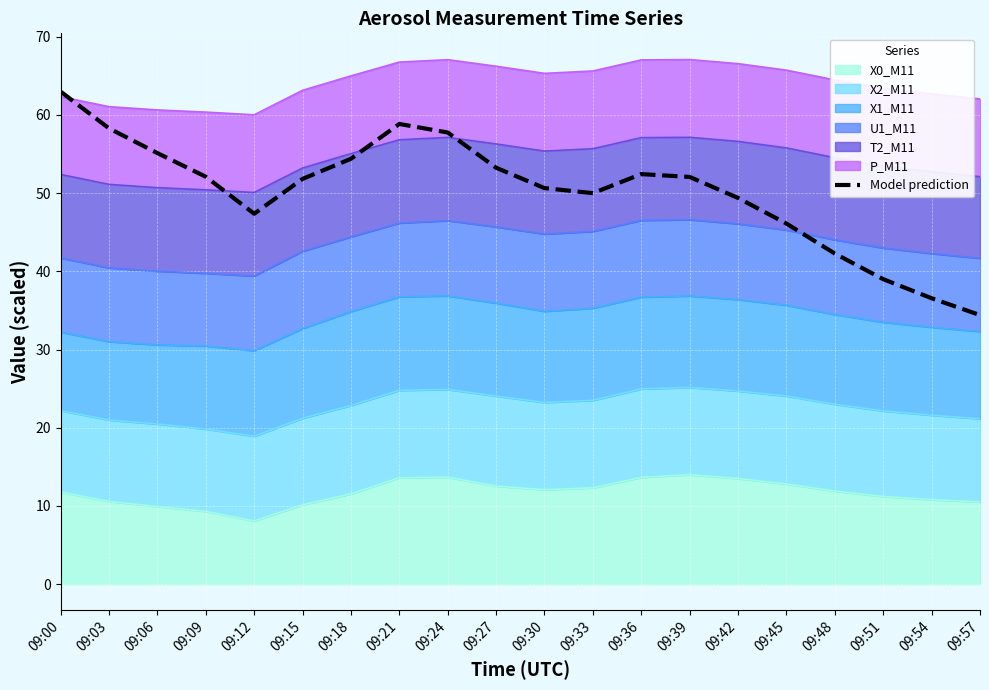

What is the difference between the values at 09:15 and 09:54?

15.3